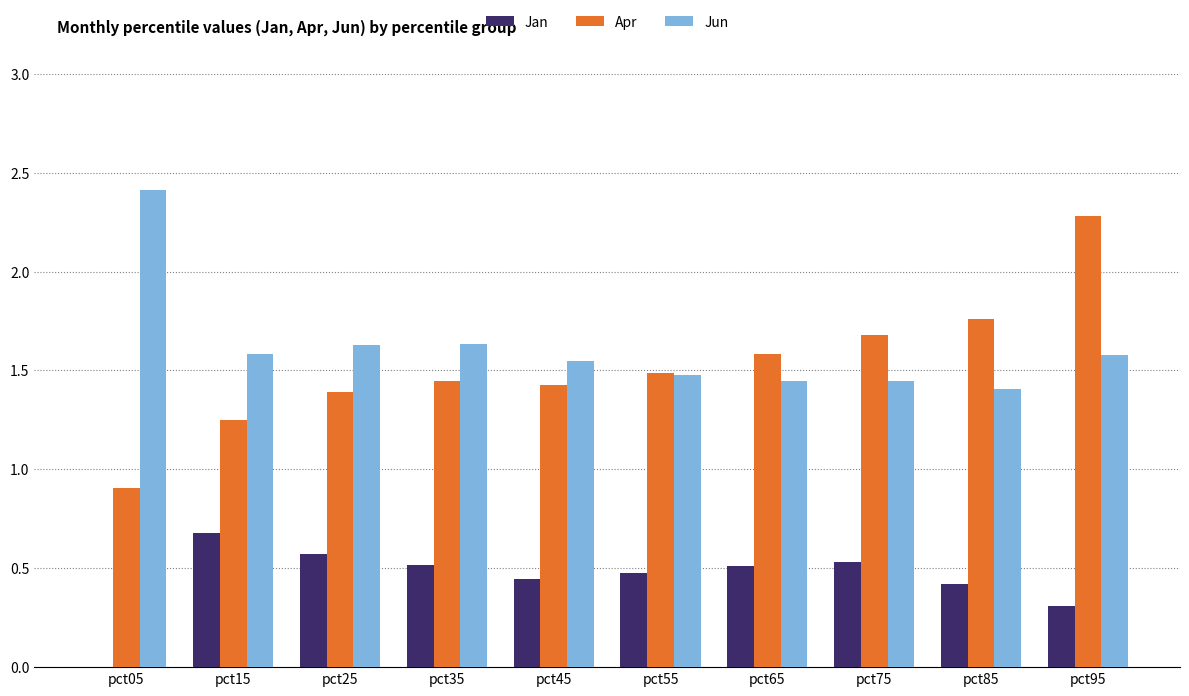

How many bars are there in each group?

3